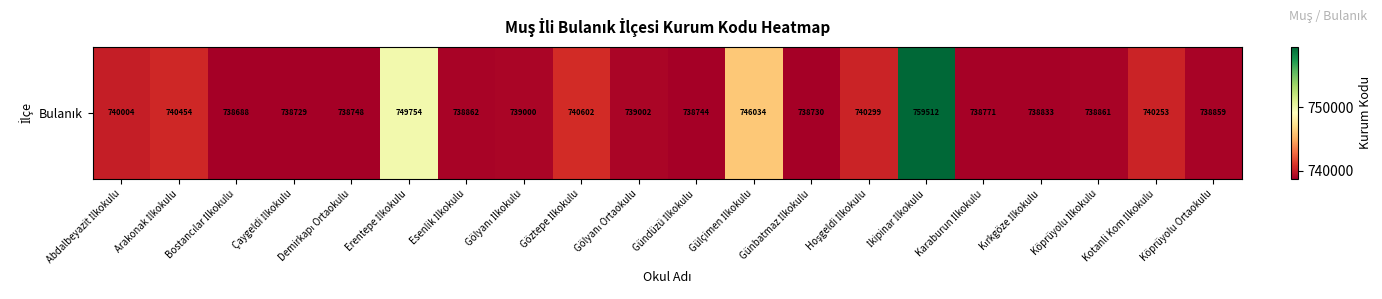

List the labels in order of value, smallest first.

Bostancılar İlkokulu, Çaygeldi İlkokulu, Günbatmaz İlkokulu, Gündüzü İlkokulu, Demirkapı Ortaokulu, Karaburun İlkokulu, Kırkgöze İlkokulu, Köprüyolu Ortaokulu, Köprüyolu İlkokulu, Esenlik İlkokulu, Gölyanı İlkokulu, Gölyanı Ortaokulu, Abdalbeyazit İlkokulu, Kotanli Kom İlkokulu, Hoşgeldi İlkokulu, Arakonak İlkokulu, Göztepe İlkokulu, Gülçimen İlkokulu, Erentepe İlkokulu, İkipinar İlkokulu